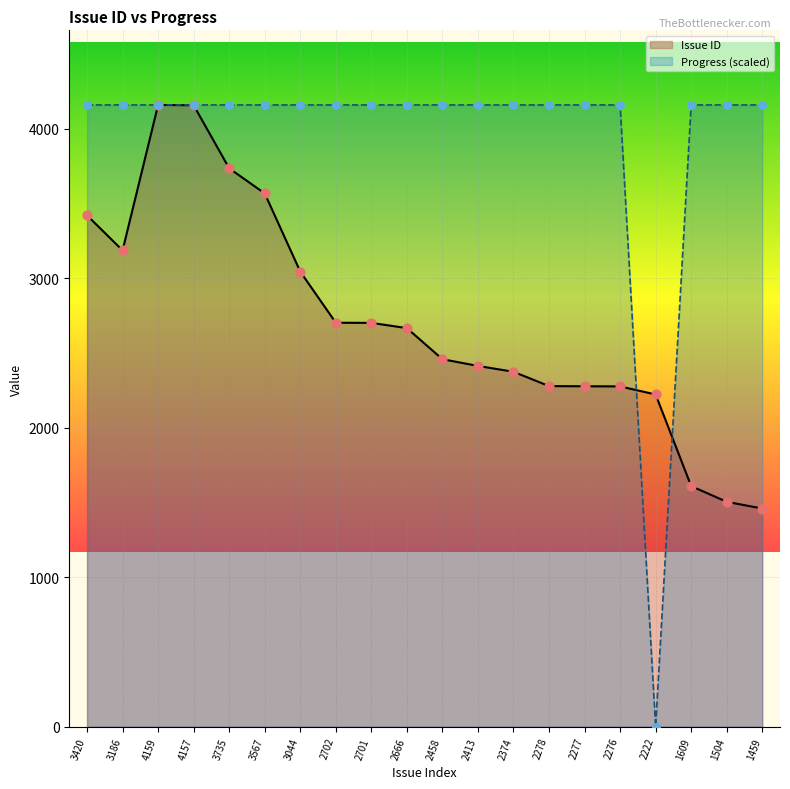

At how many categories does at least one series exceed 3697?

19